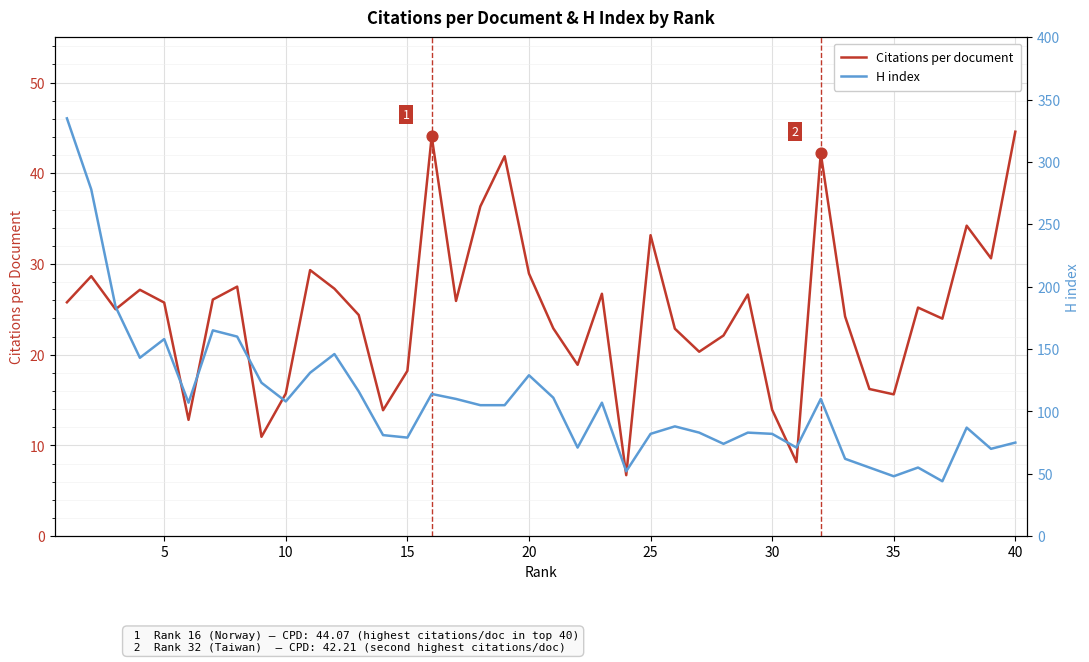

Which series reaches the maximum Y coordinate?

H index